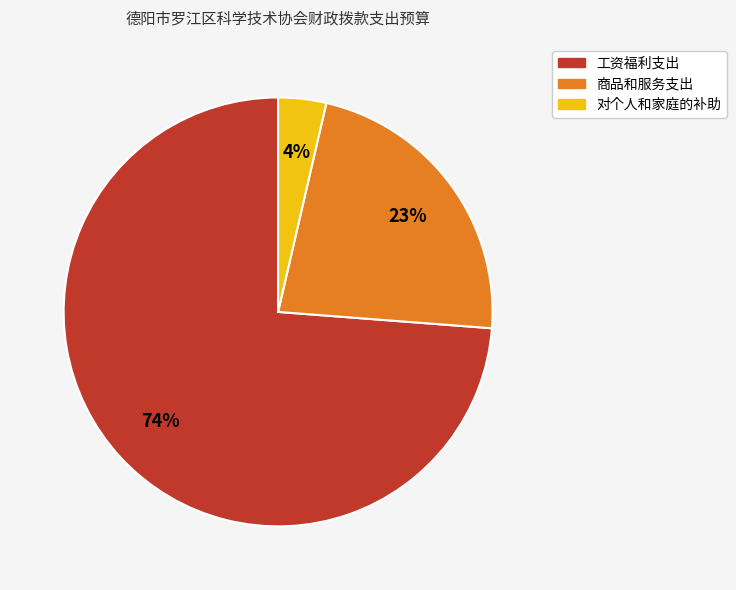

Is the sum of 工资福利支出 and 商品和服务支出 greater than half?

Yes